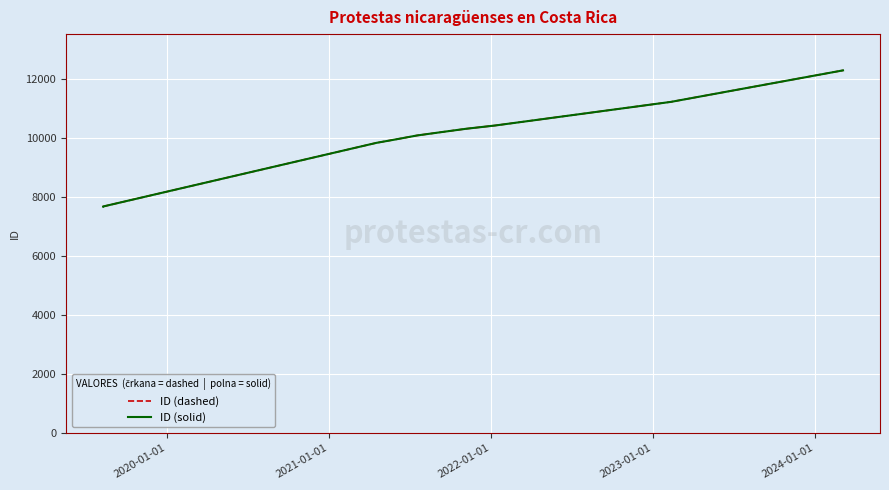

Which series has the largest total across all categories?

ID (dashed)